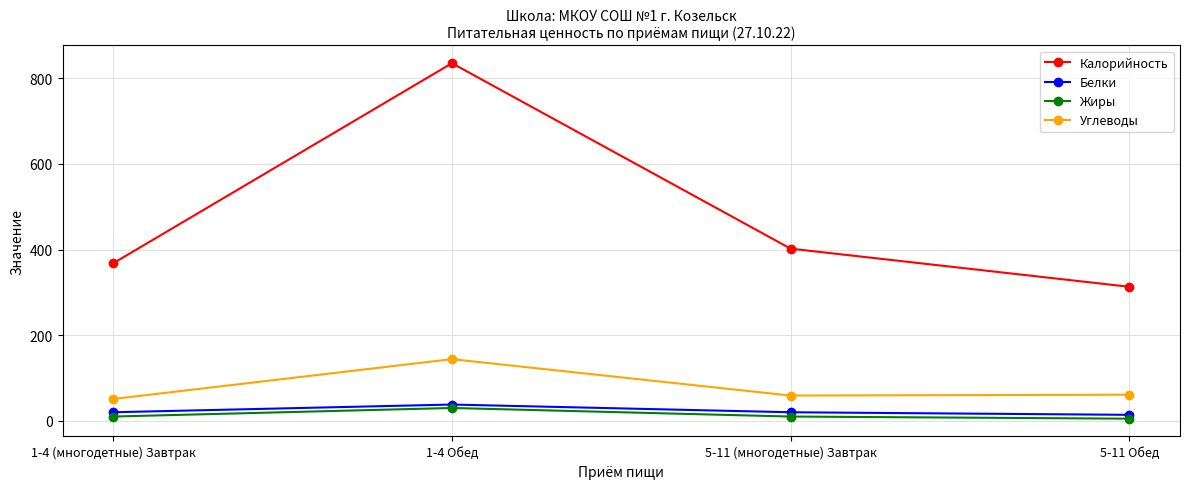

What is the highest value of the Жиры series?

30